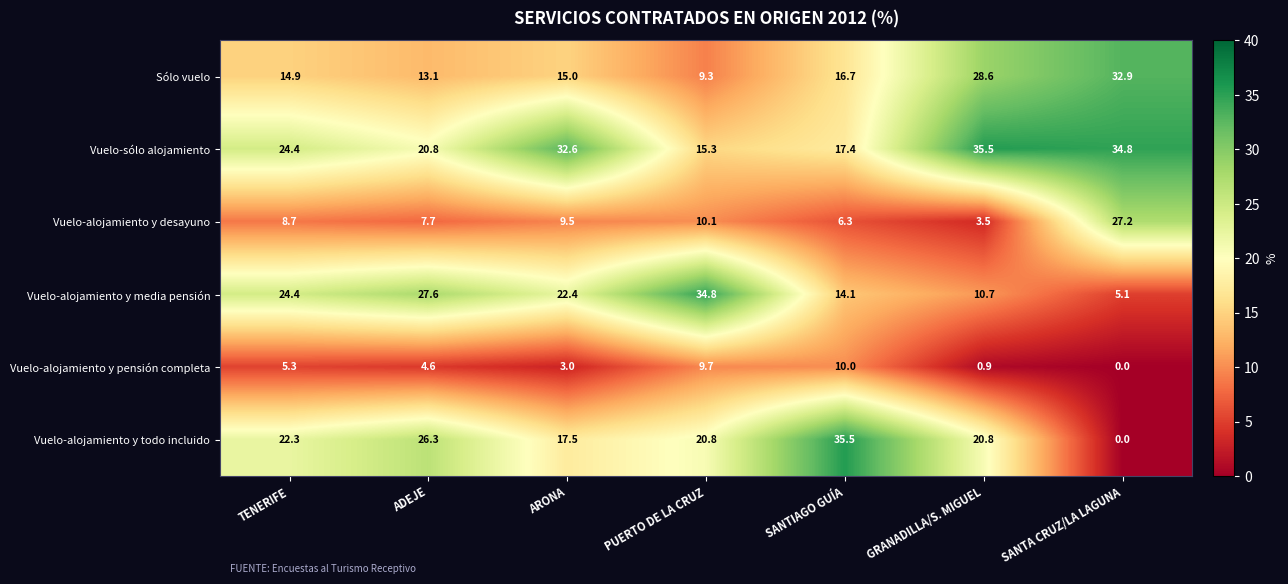

What value does the Vuelo-alojamiento y media pensión series have at TENERIFE?

24.4